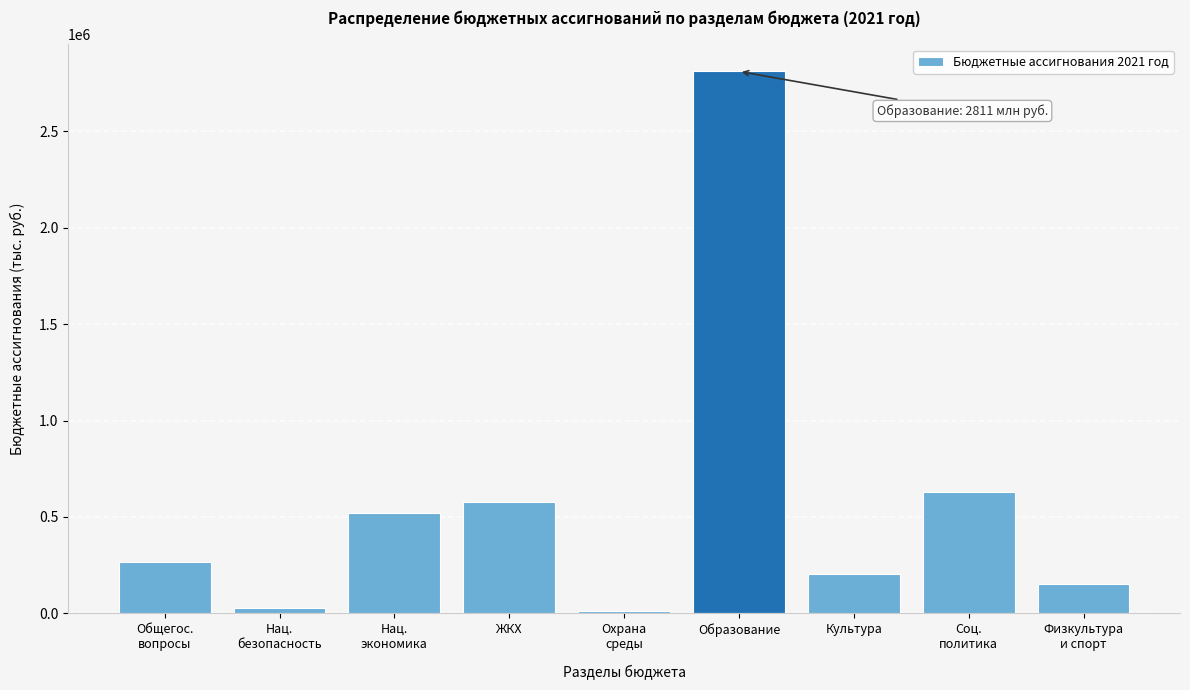

Reading left to right, list all the values displayed in this chart.

265224.7	29431.2	522806.4	577352.6	10070.4	2810997.6	202495.7	631058.1	151557.2